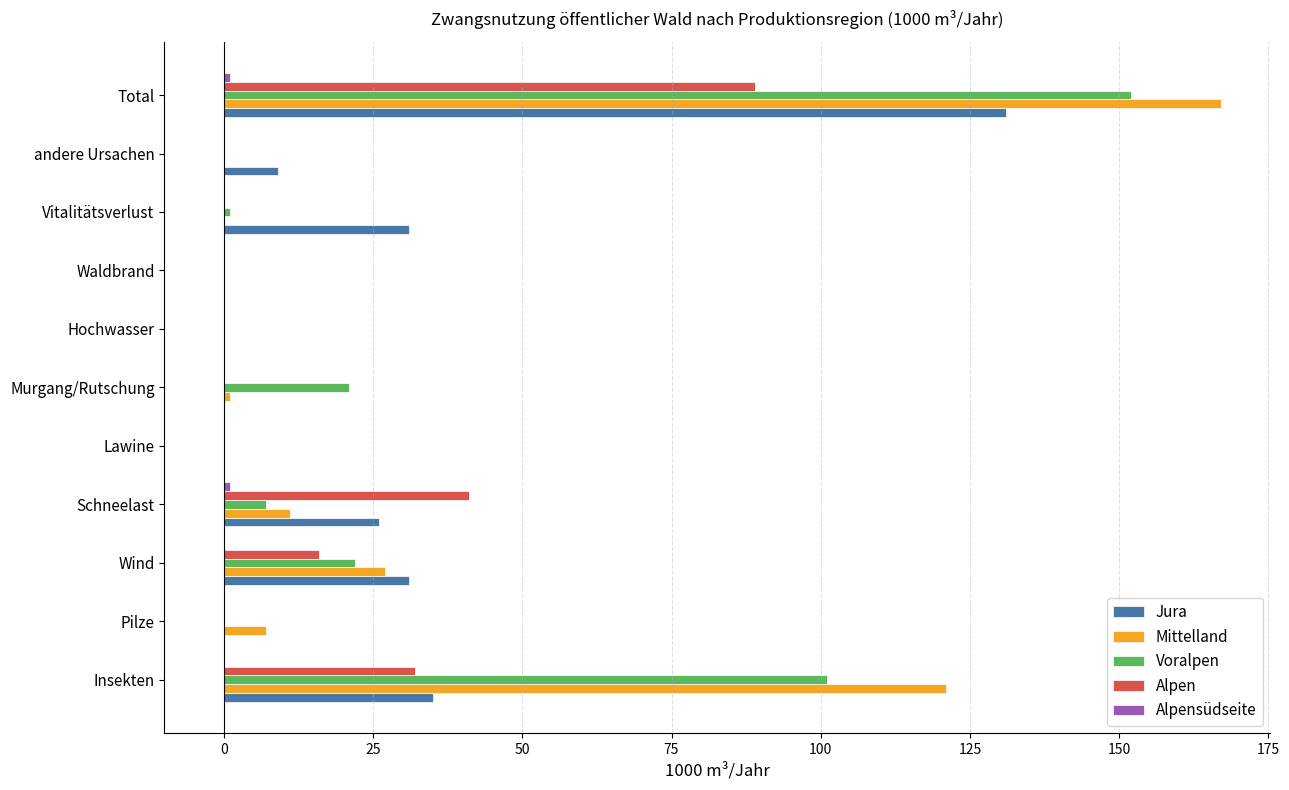

Which series changed the most between Schneelast and Waldbrand?

Alpen